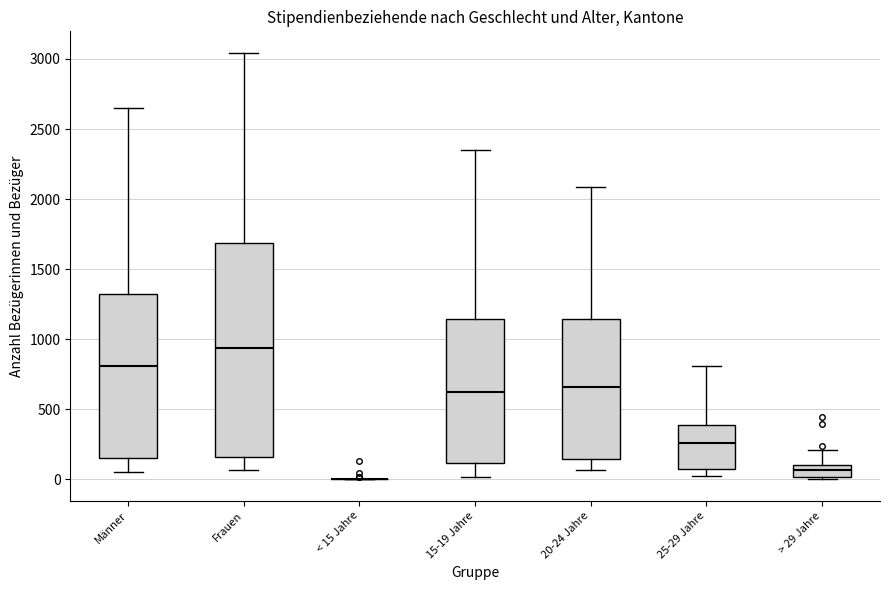

Where does the lower whisker of the box for Frauen end on the y-axis? The values are not printed on the chart, so give them approximately, as read against the axis.

50